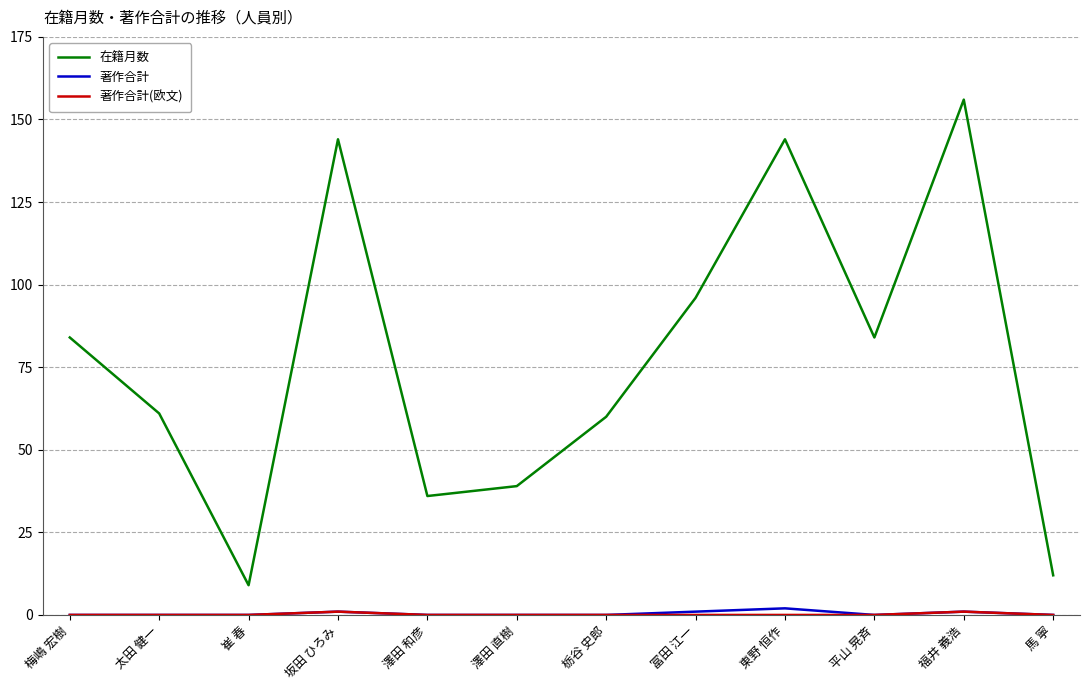

Which category has the highest value in the 在籍月数 series?

福井 義浩